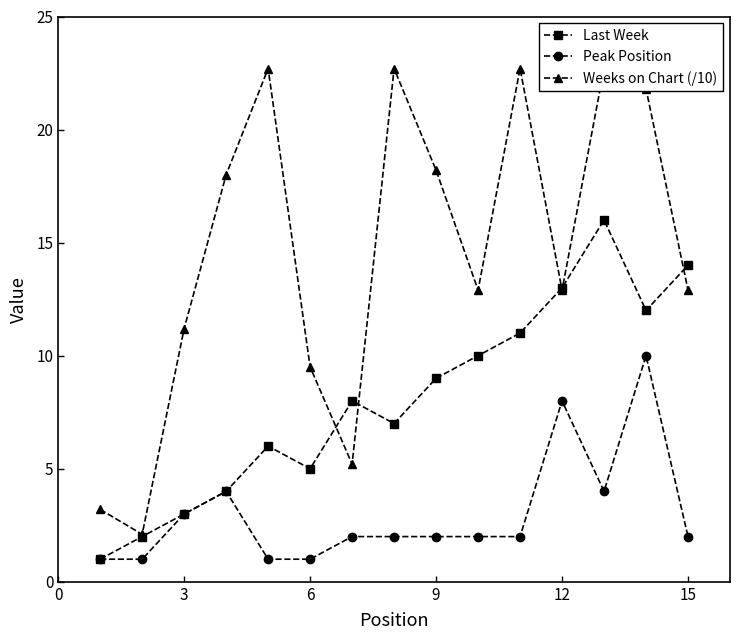

What are all the series names shown in the legend?

Last Week, Peak Position, Weeks on Chart (/10)